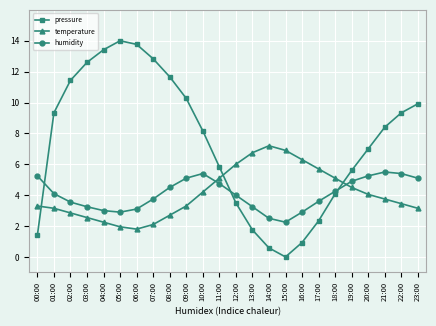

Is it true that humidity equals 4.8 at 11:00?

True